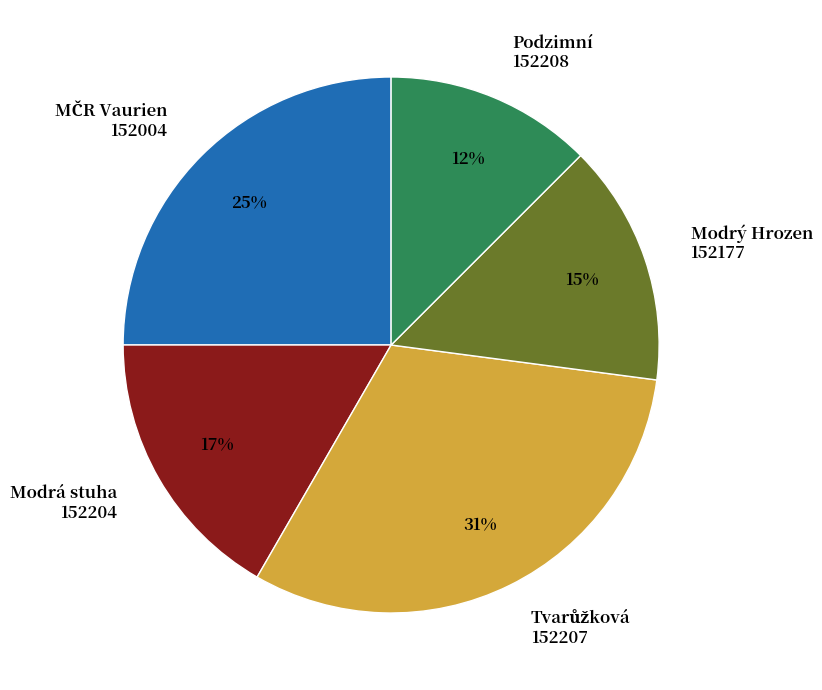

Which category has the smallest portion of the pie?

Podzimní 152208